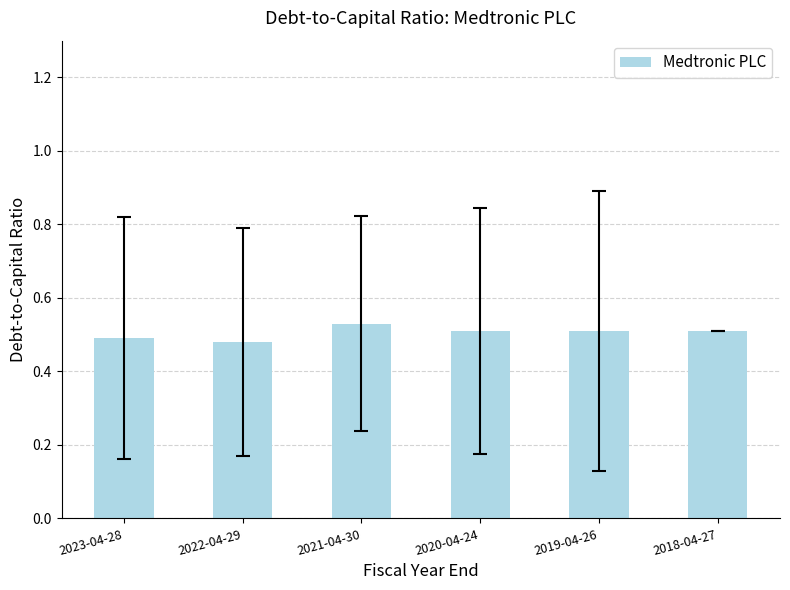

What is the label of the 1st bar from the right?

2018-04-27